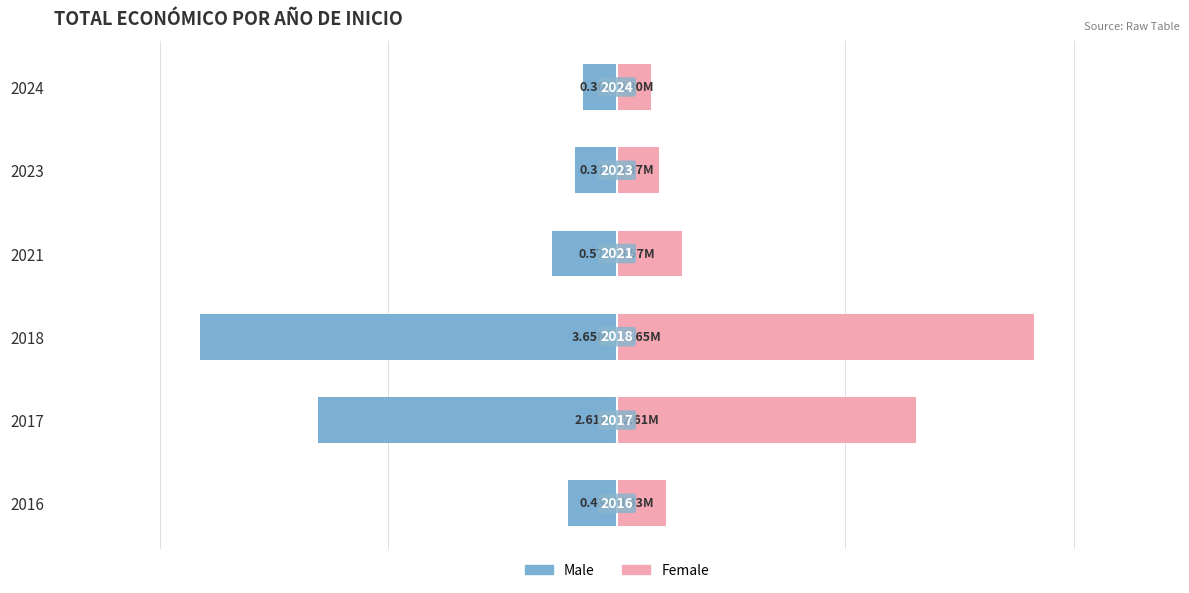

List the series in order of their overall mean, highest first.

Total económico (Female), Total económico (Male)